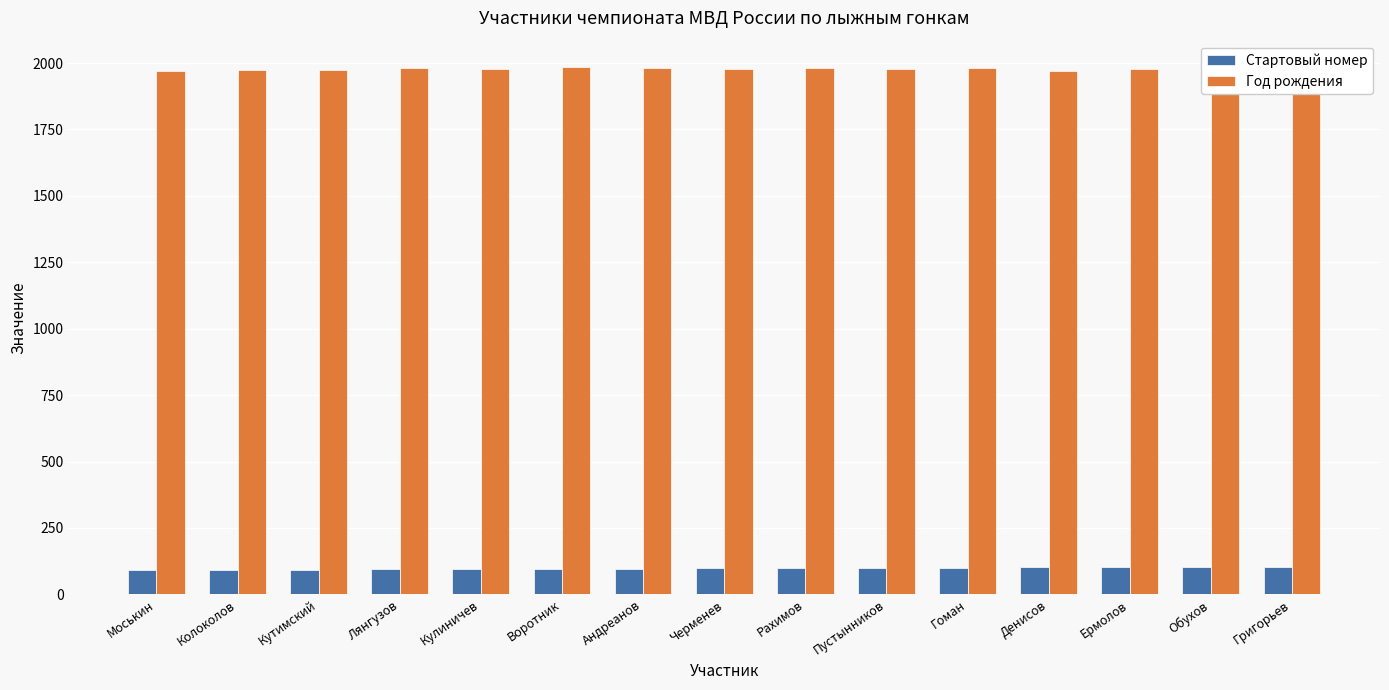

What is the value of the Год рождения bar at the 1st from the left?

1970